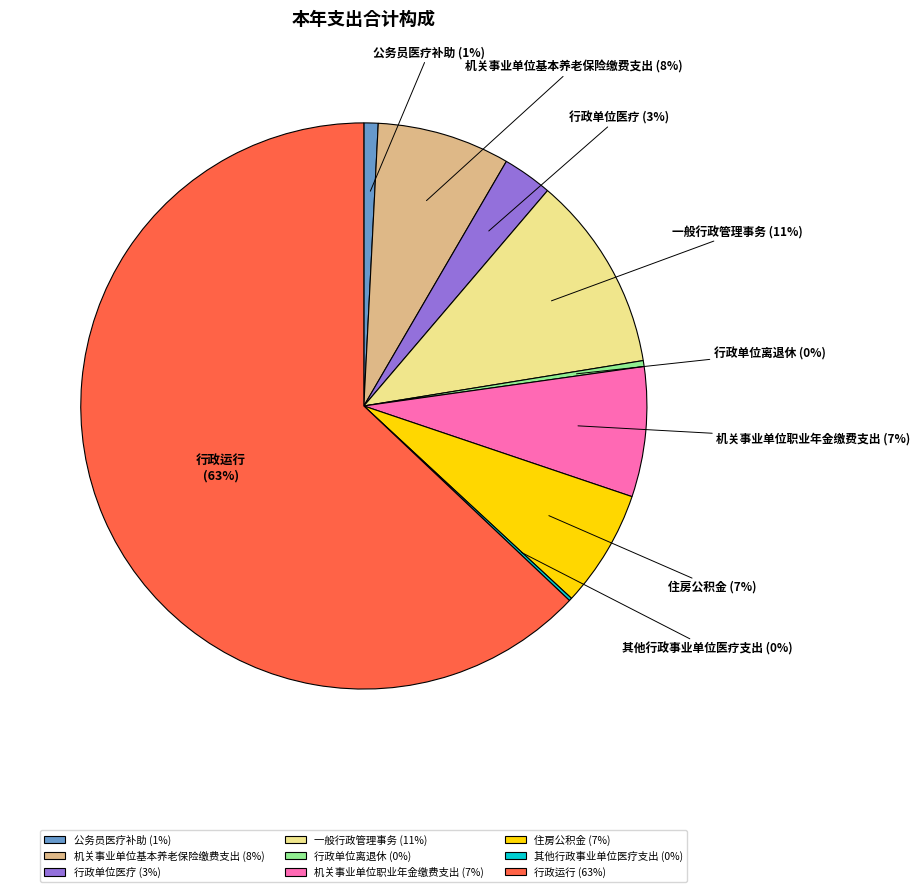

What is the ratio of the value at 机关事业单位基本养老保险缴费支出 to the value at 行政运行?

0.1